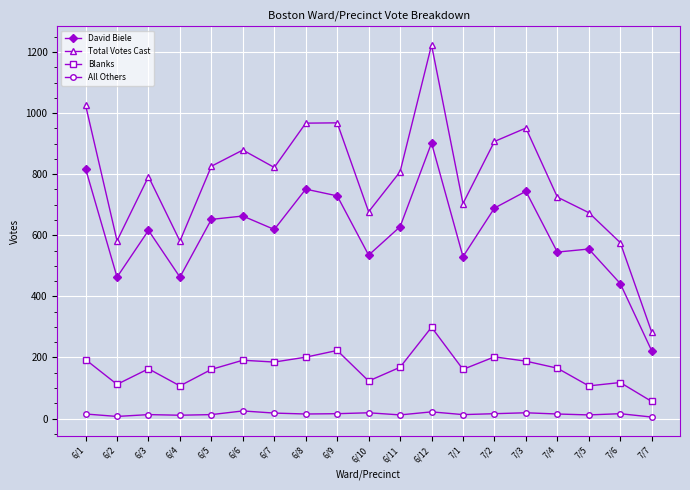

The Total Votes Cast series shows 467 at 7/7. True or false?

False